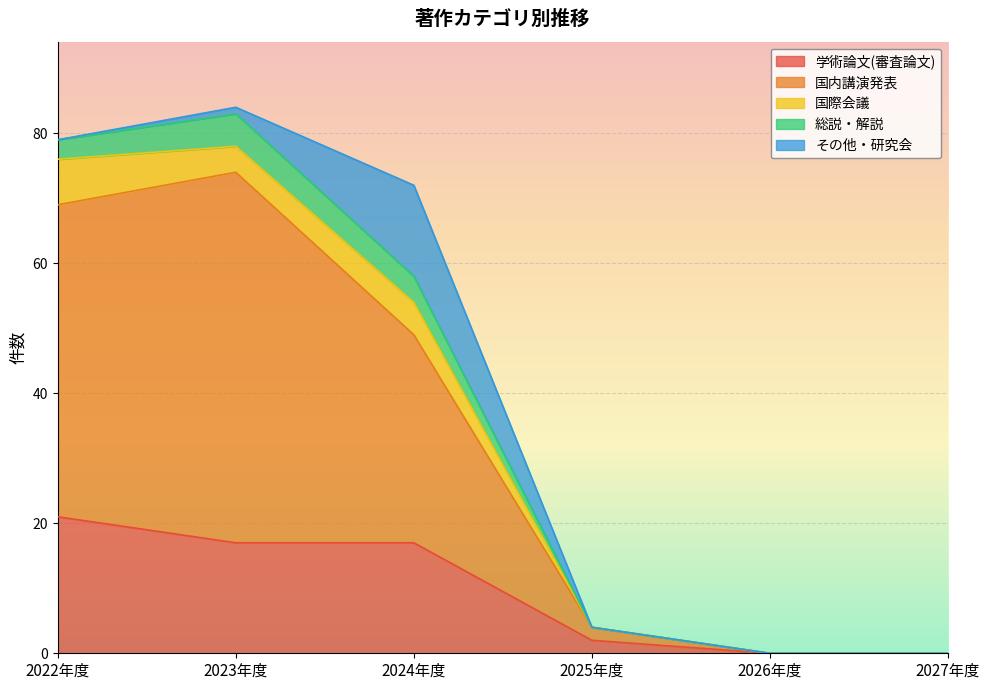

Reading right to left, what are all the values shown in this chart?

学術論文(審査論文): 0	0	2	17	17	21
国内講演発表: 0	0	2	32	57	48
国際会議: 0	0	0	5	4	7
総説・解説: 0	0	0	4	5	3
その他・研究会: 0	0	0	14	1	0